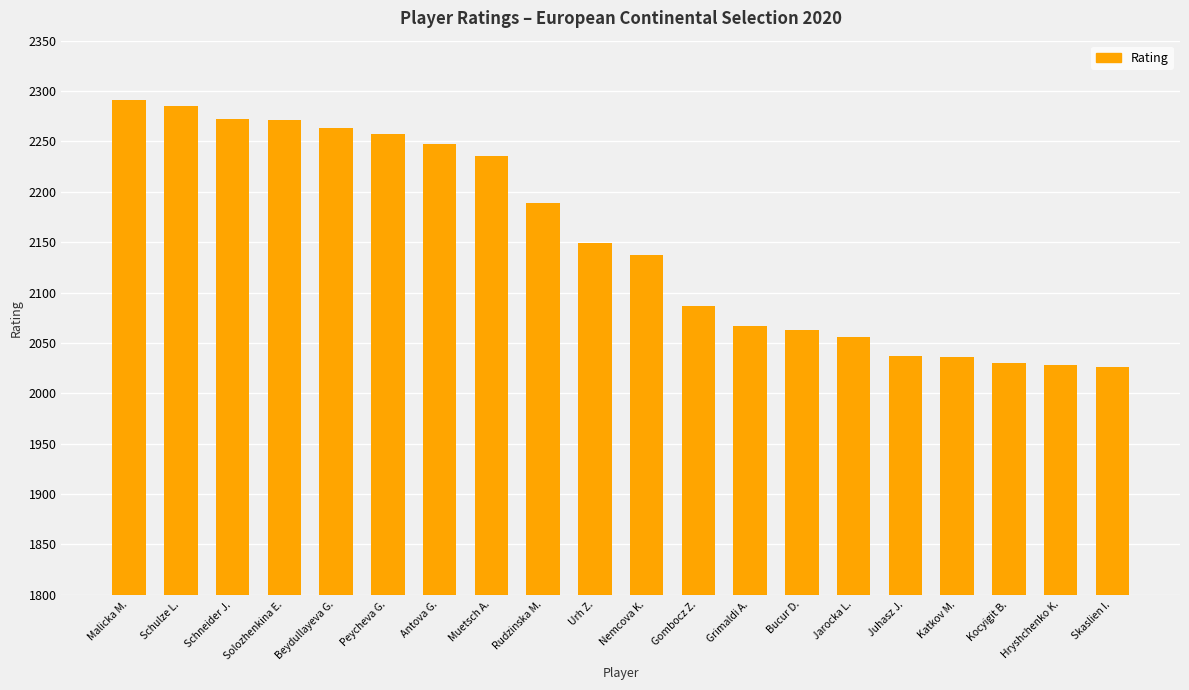

What is the greatest value displayed?

2291